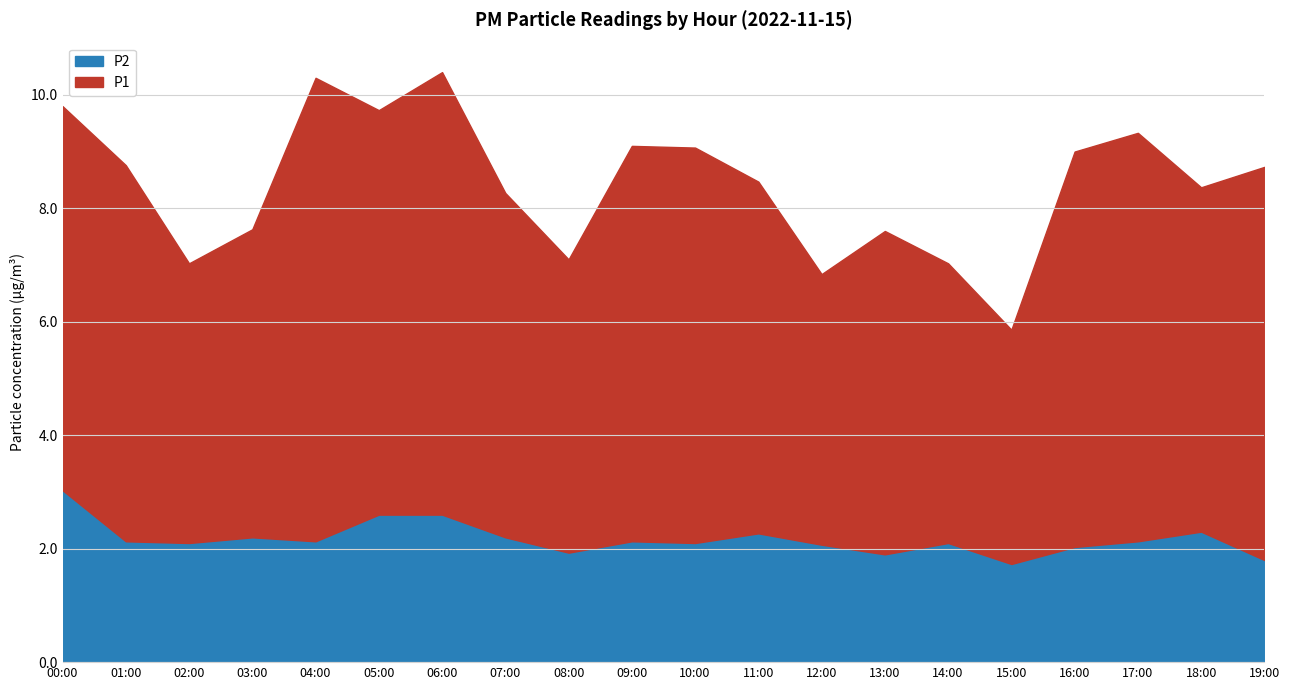

Reading left to right, transcribe all the data shown in this chart.

P1: 6.8	6.6	4.9	5.4	8.2	7.1	7.8	6.1	5.2	7.0	7.0	6.2	4.8	5.7	4.9	4.1	7.0	7.2	6.1	6.9
P2: 3.0	2.1	2.1	2.2	2.1	2.6	2.6	2.2	1.9	2.1	2.1	2.3	2.1	1.9	2.1	1.7	2.0	2.1	2.3	1.8